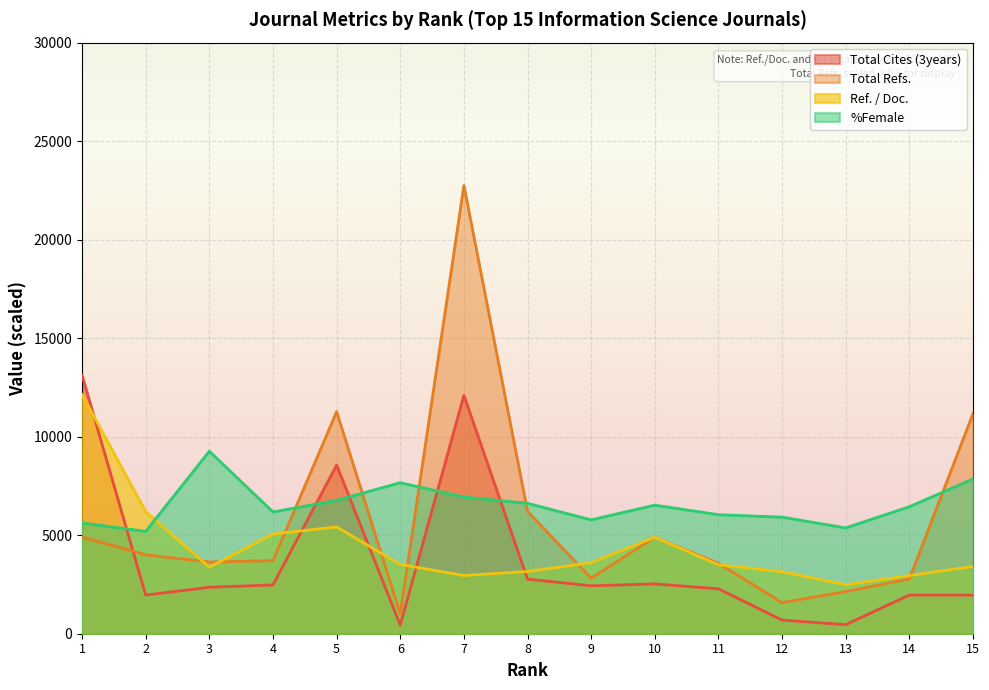

Rank the series at 12 from highest to lowest value.

%Female, Ref. / Doc., Total Refs., Total Cites (3years)